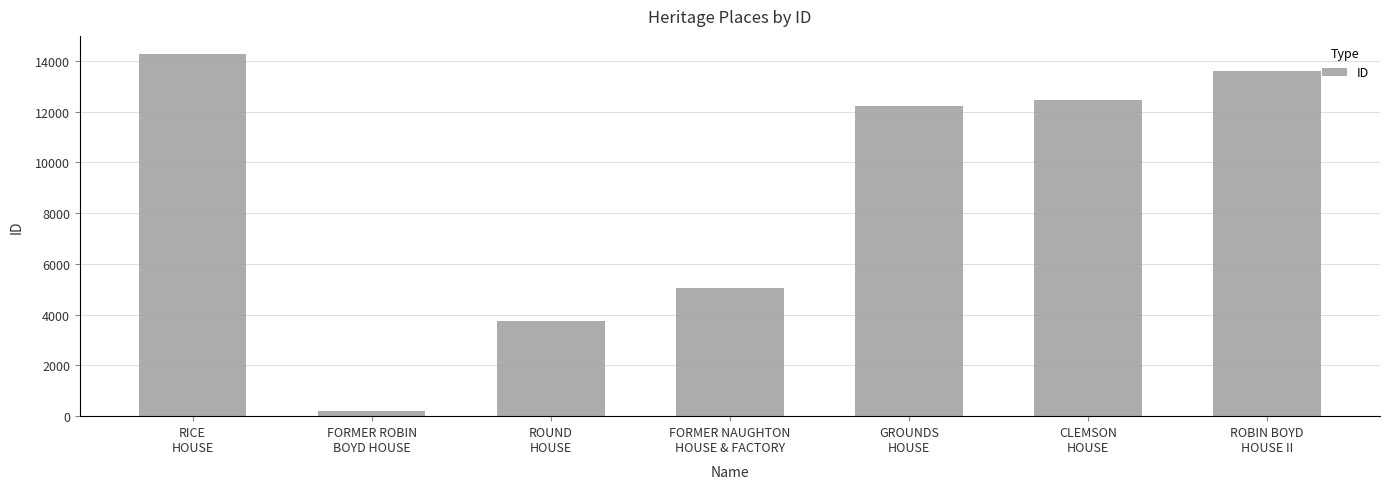

How many bars are there in total?

7